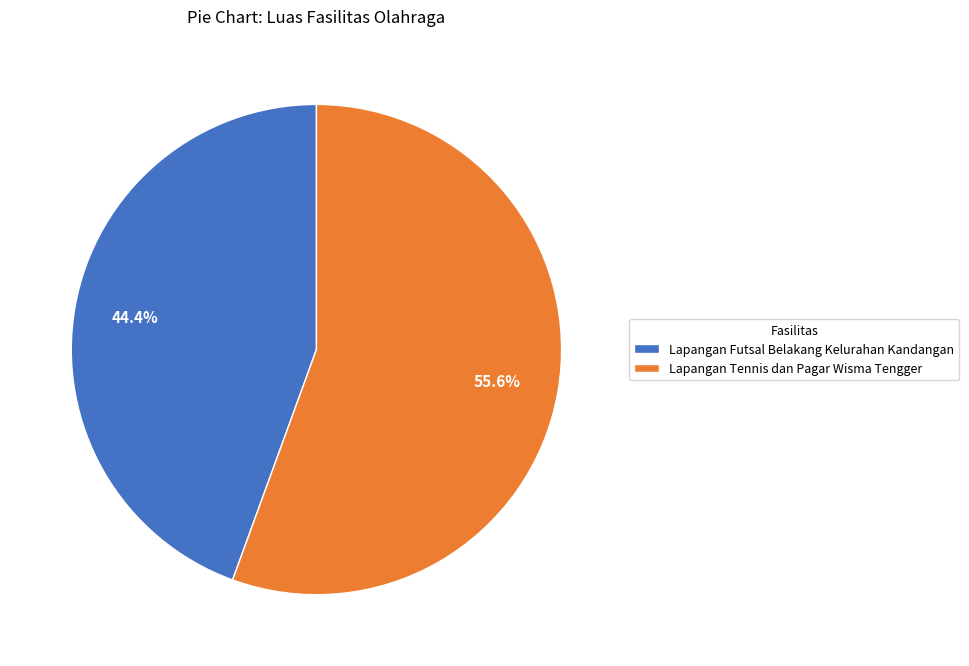

Count the number of slices in the pie.

2